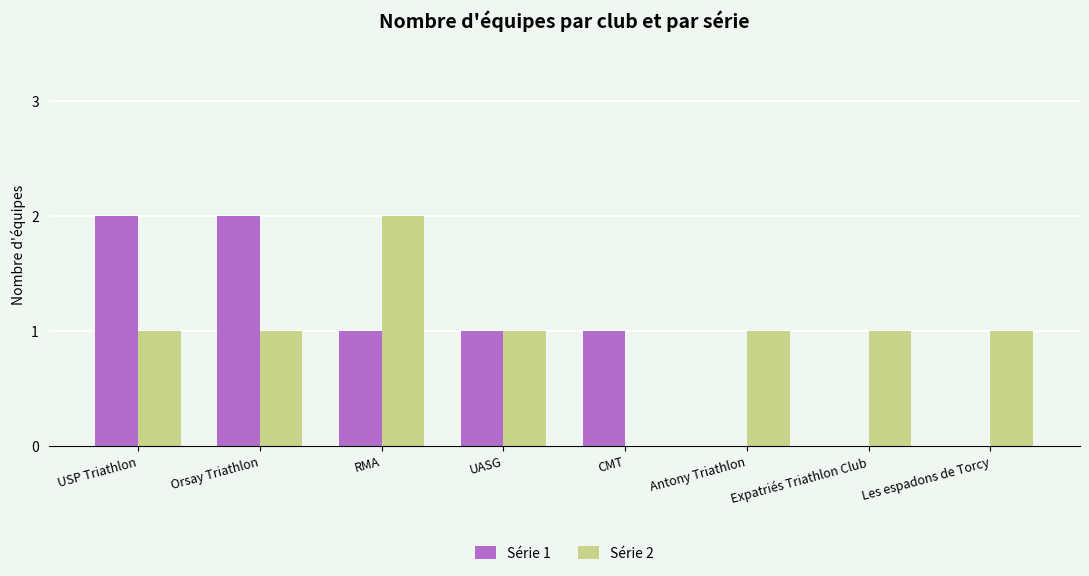

Reading left to right, extract all data points from this chart.

Série 1: 2	2	1	1	1	0	0	0
Série 2: 1	1	2	1	0	1	1	1